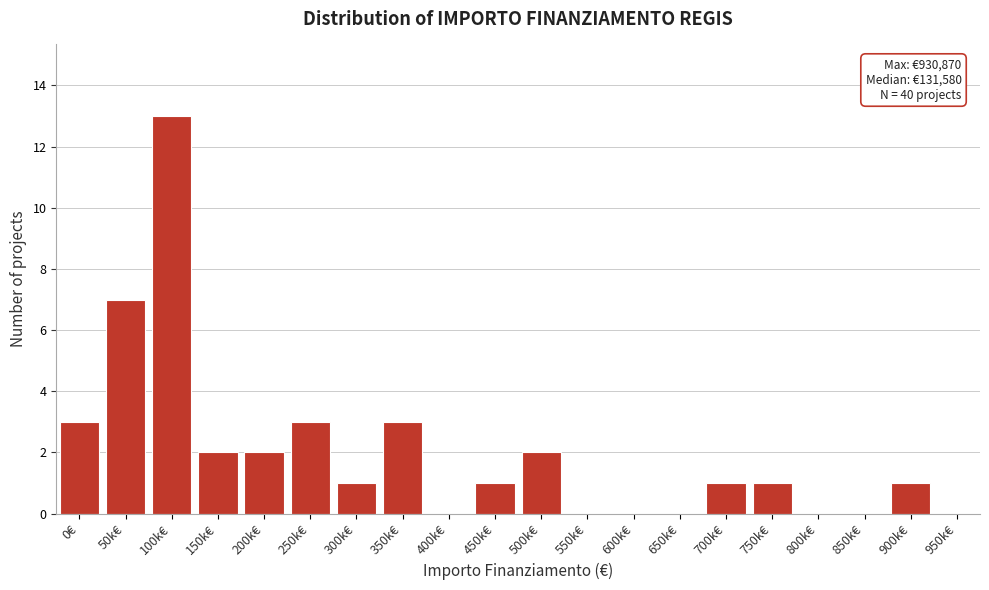

Reading right to left, extract all data points from this chart.

950k€=0	900k€=1	850k€=0	800k€=0	750k€=1	700k€=1	650k€=0	600k€=0	550k€=0	500k€=2	450k€=1	400k€=0	350k€=3	300k€=1	250k€=3	200k€=2	150k€=2	100k€=13	50k€=7	0€=3